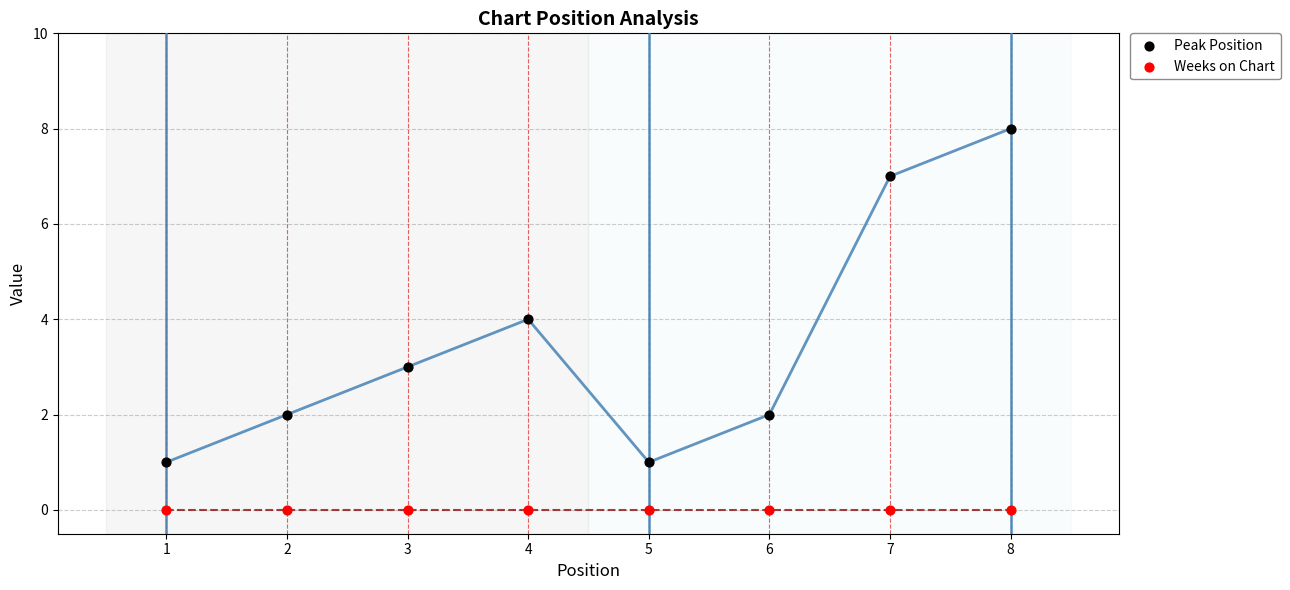

Which series contains the lowest Y value?

Weeks on Chart